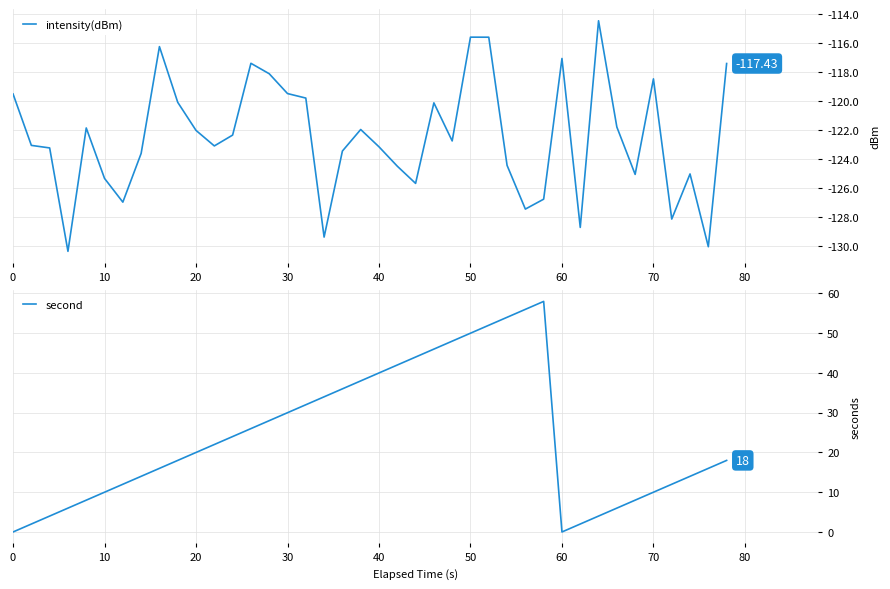

What is the highest value of the second series?

58